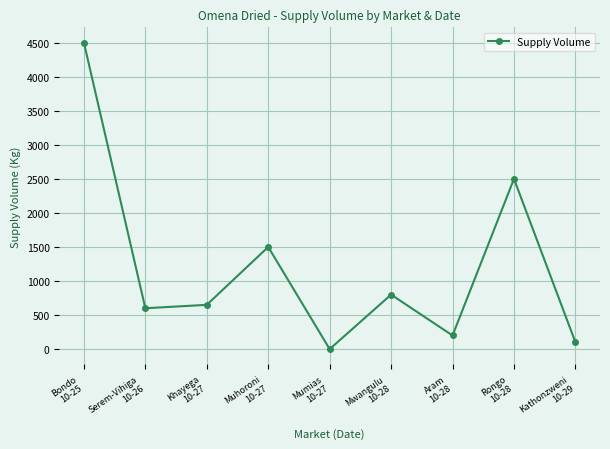

How many positive values are there?

8